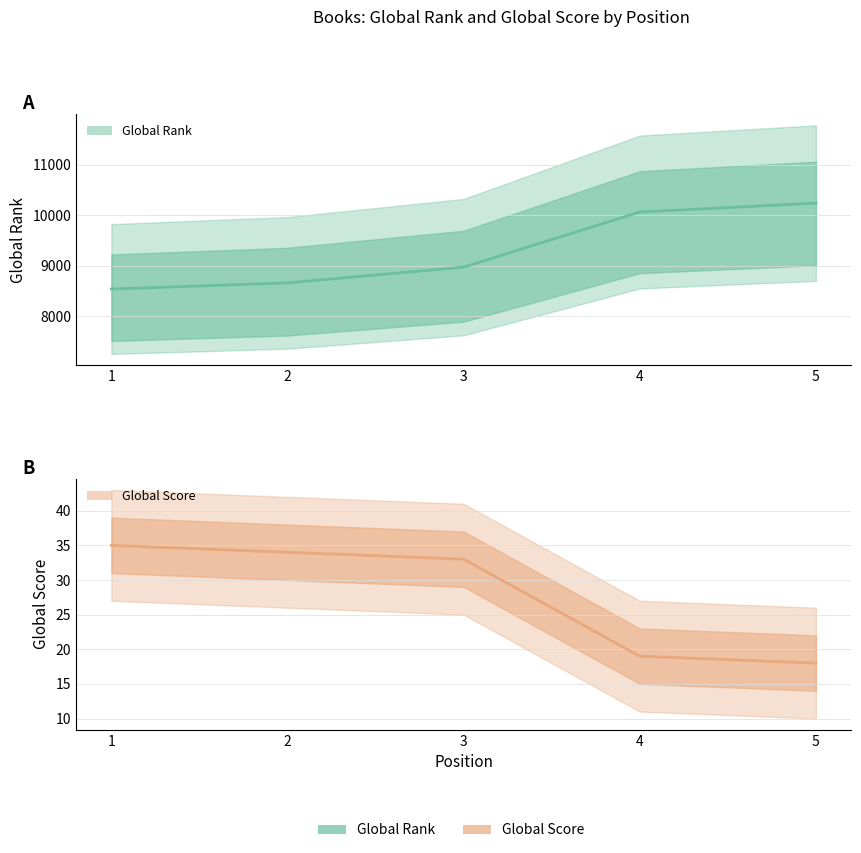

How many lines are shown in the chart?

2